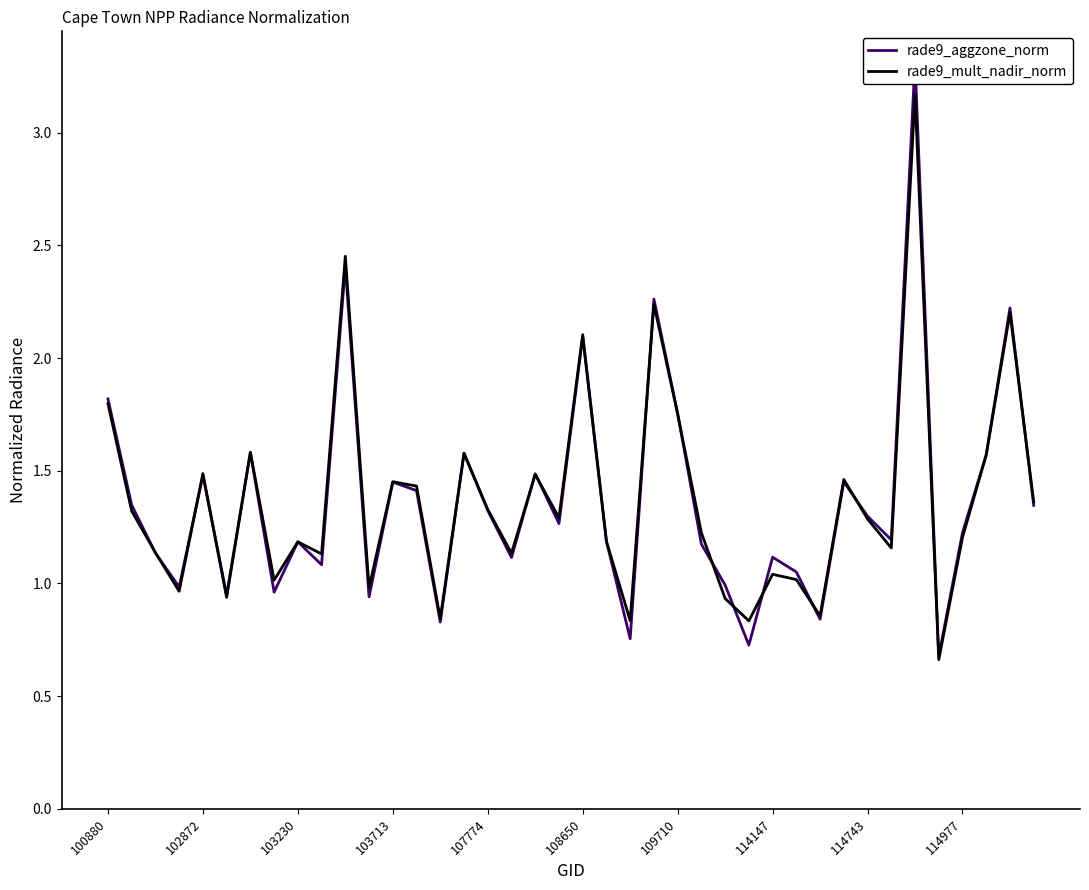

Is this an area chart (filled region under the line)?

No